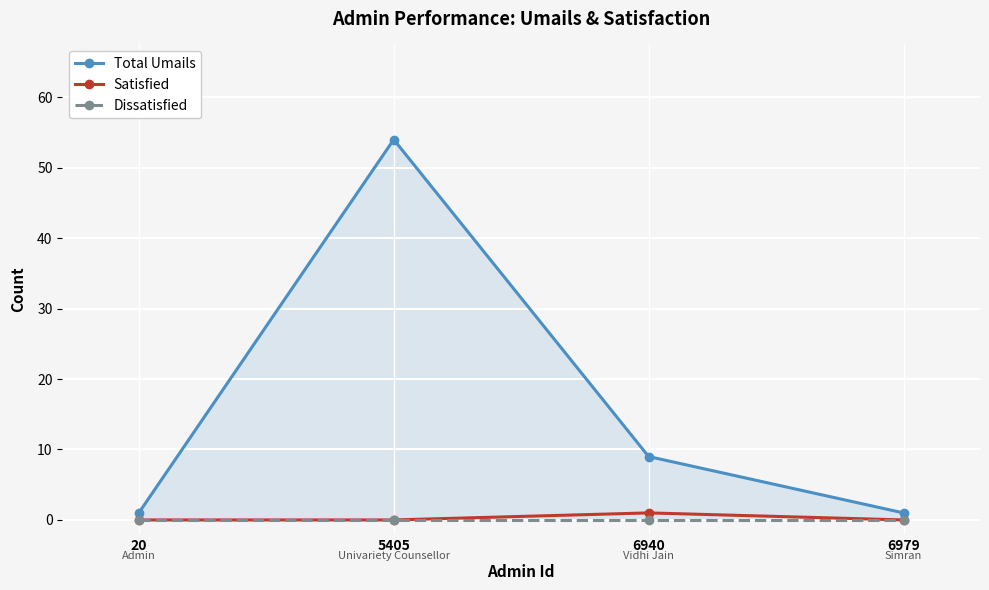

Reading left to right, transcribe all the data shown in this chart.

Total Umails: 20=1	5405=54	6940=9	6979=1
Satisfied: 20=0	5405=0	6940=1	6979=0
Dissatisfied: 20=0	5405=0	6940=0	6979=0